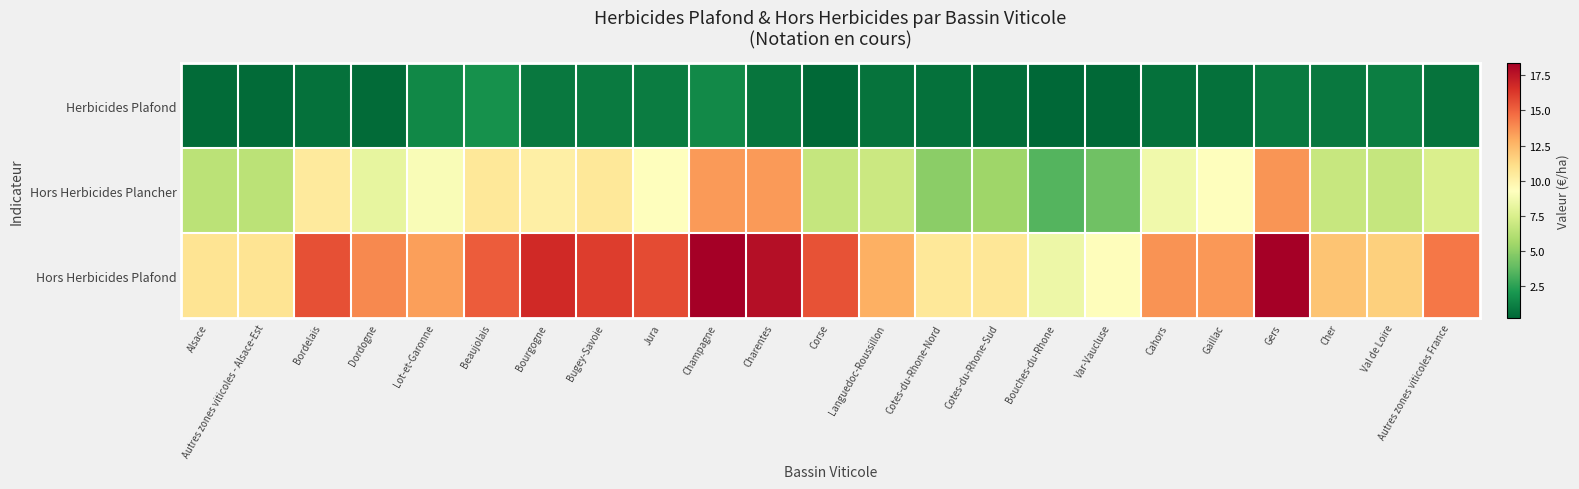

Rank the series by their average value, from lowest to highest.

Herbicides Plafond, Hors Herbicides Plancher, Hors Herbicides Plafond